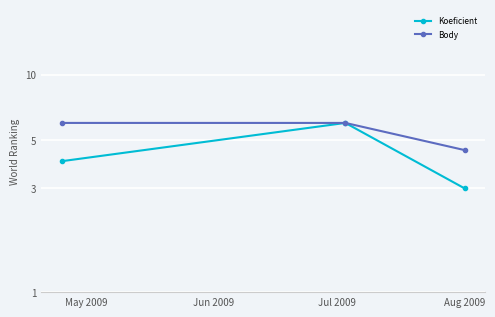

Read the Koeficient value at May 2009.

4.0